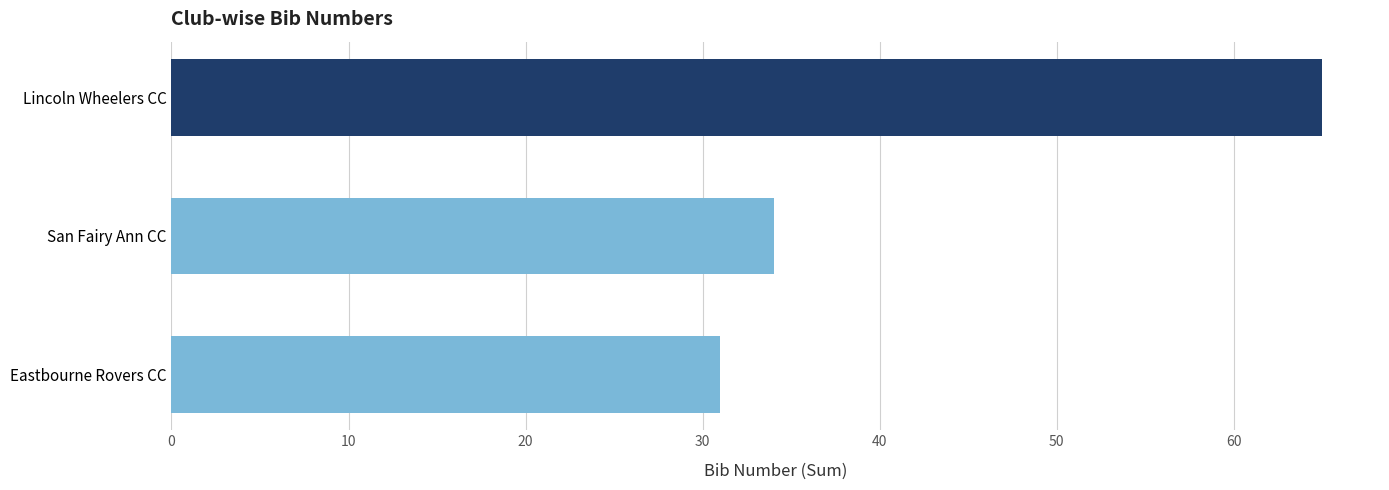

Between San Fairy Ann CC and Eastbourne Rovers CC, which is larger?

San Fairy Ann CC